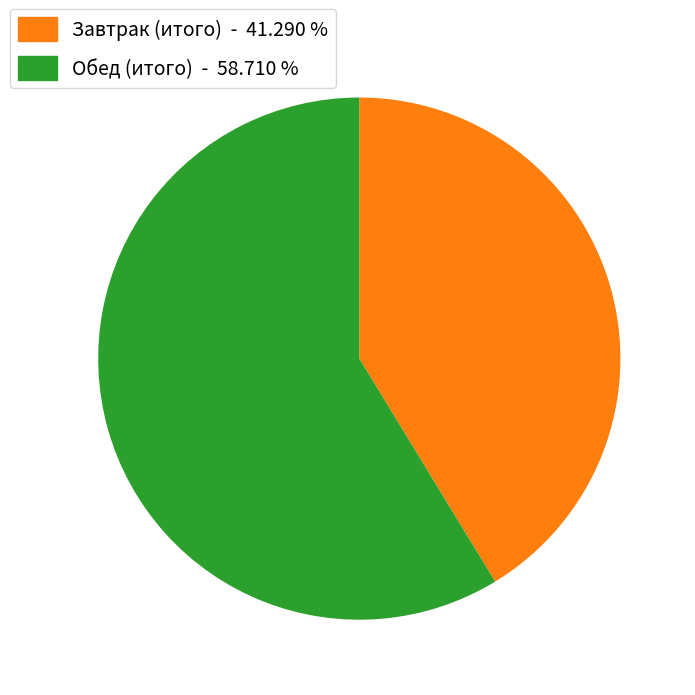

Do Обед (итого) and Завтрак (итого) together represent more than half of the pie?

Yes